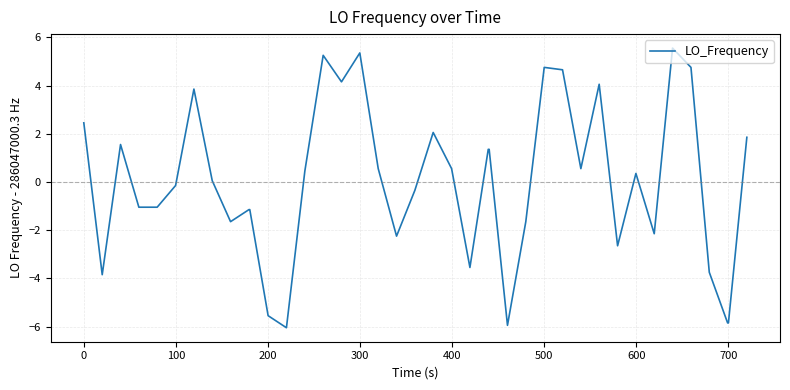

What is the smallest value displayed?

-6.0